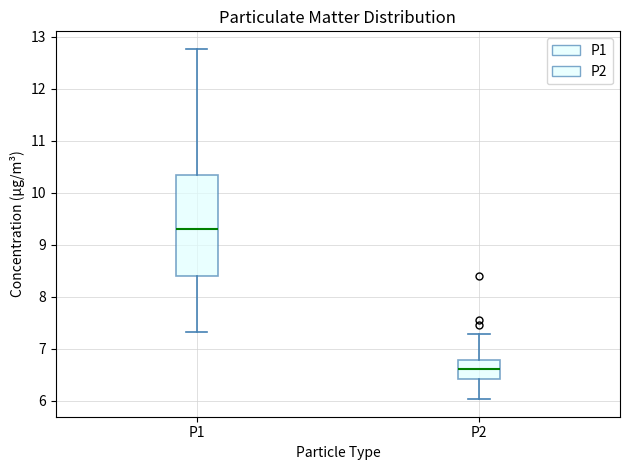

Reading left to right, transcribe this box plot: for each box, give where its median line is, the range the box spans, and where its two whiskers end, as read against the y-axis. The values are not printed on the chart, so give them approximately, as read against the axis.

P1: median 9.3, box 8.4 to 10.4, whiskers 7.3 to 12.8
P2: median 6.6, box 6.4 to 6.8, whiskers 6.0 to 7.3